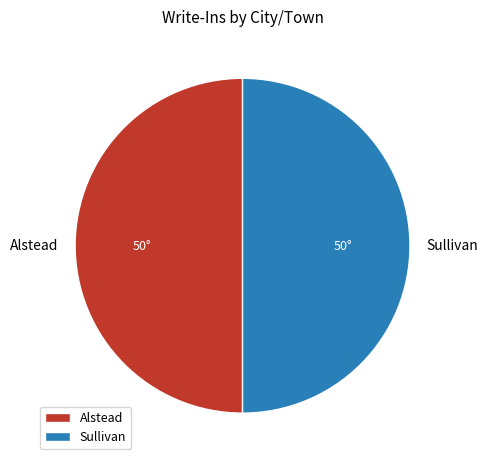

Count the number of slices in the pie.

2